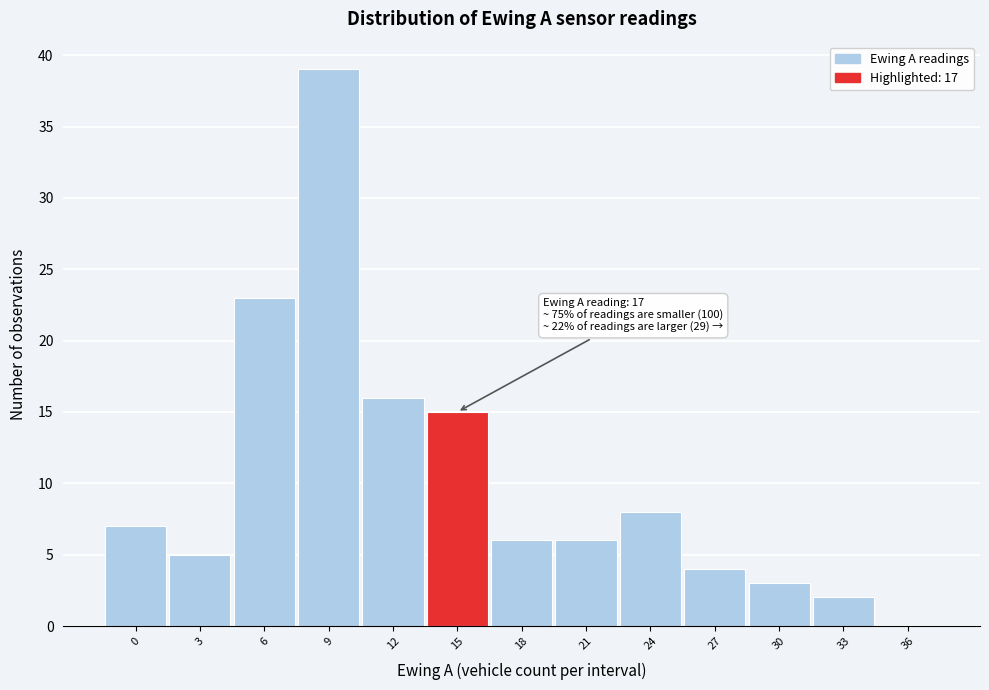

Reading left to right, extract all data points from this chart.

0=7	3=5	6=23	9=39	12=16	15=15	18=6	21=6	24=8	27=4	30=3	33=2	36=0